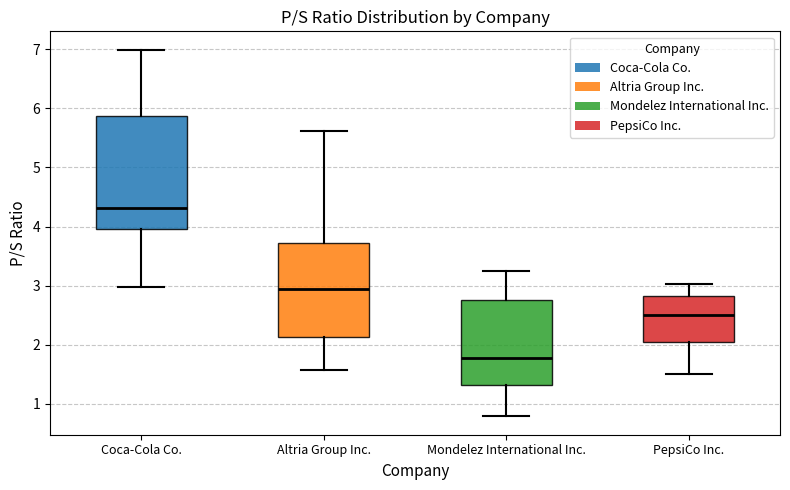

Reading left to right, transcribe this box plot: for each box, give where its median line is, the range the box spans, and where its two whiskers end, as read against the y-axis. The values are not printed on the chart, so give them approximately, as read against the axis.

Coca-Cola Co.: median 4.3, box 4.0 to 5.9, whiskers 3.0 to 7.0
Altria Group Inc.: median 3.0, box 2.1 to 3.7, whiskers 1.6 to 5.6
Mondelez International Inc.: median 1.8, box 1.3 to 2.8, whiskers 0.8 to 3.3
PepsiCo Inc.: median 2.5, box 2.1 to 2.8, whiskers 1.5 to 3.0